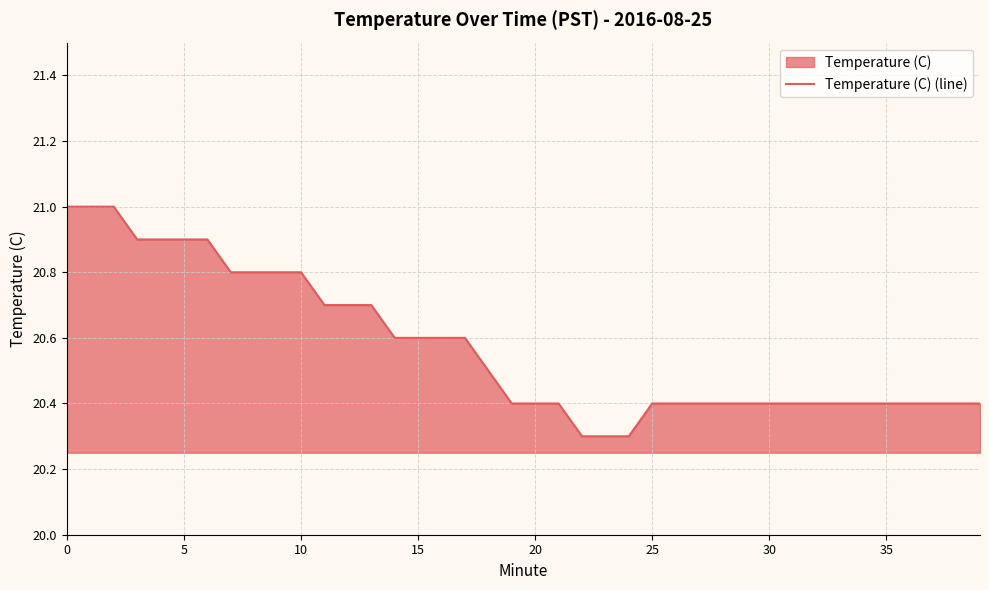

At which label is the value closest to 20?

22